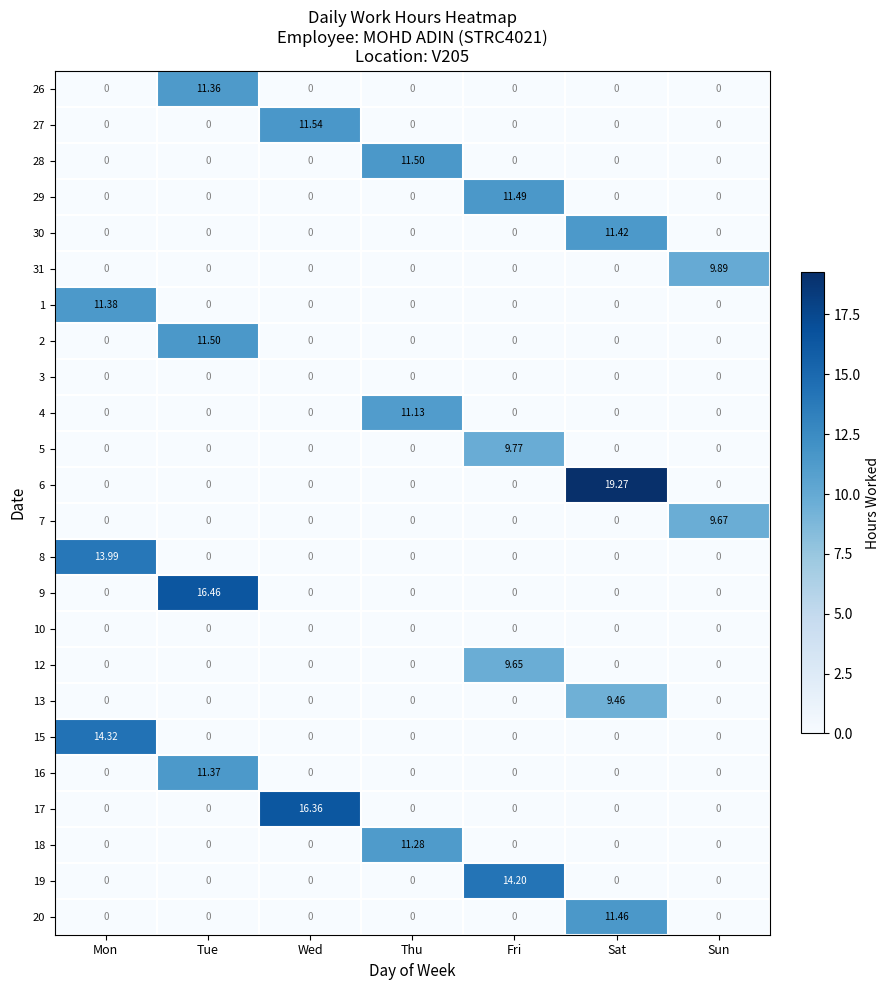

Between Fri and Sun, which series saw the biggest shift?

19